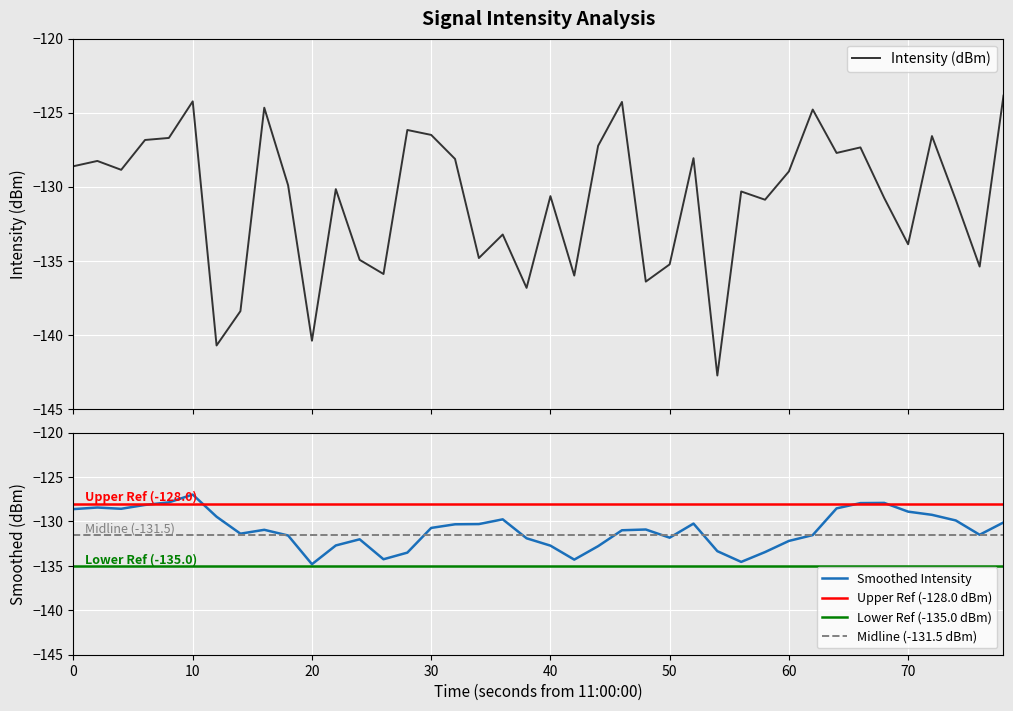

What is the maximum value for Intensity (dBm)?

-123.8